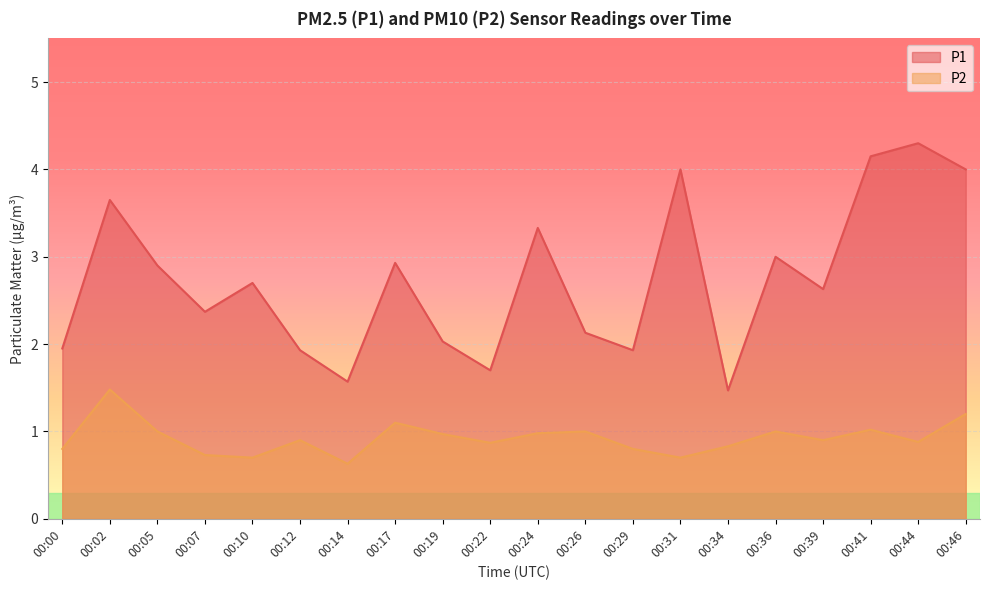

Reading left to right, extract all data points from this chart.

P1: 1.9	3.6	2.9	2.4	2.7	1.9	1.6	2.9	2.0	1.7	3.3	2.1	1.9	4.0	1.5	3.0	2.6	4.2	4.3	4.0
P2: 0.8	1.5	1.0	0.7	0.7	0.9	0.6	1.1	1.0	0.9	1.0	1.0	0.8	0.7	0.8	1.0	0.9	1.0	0.9	1.2